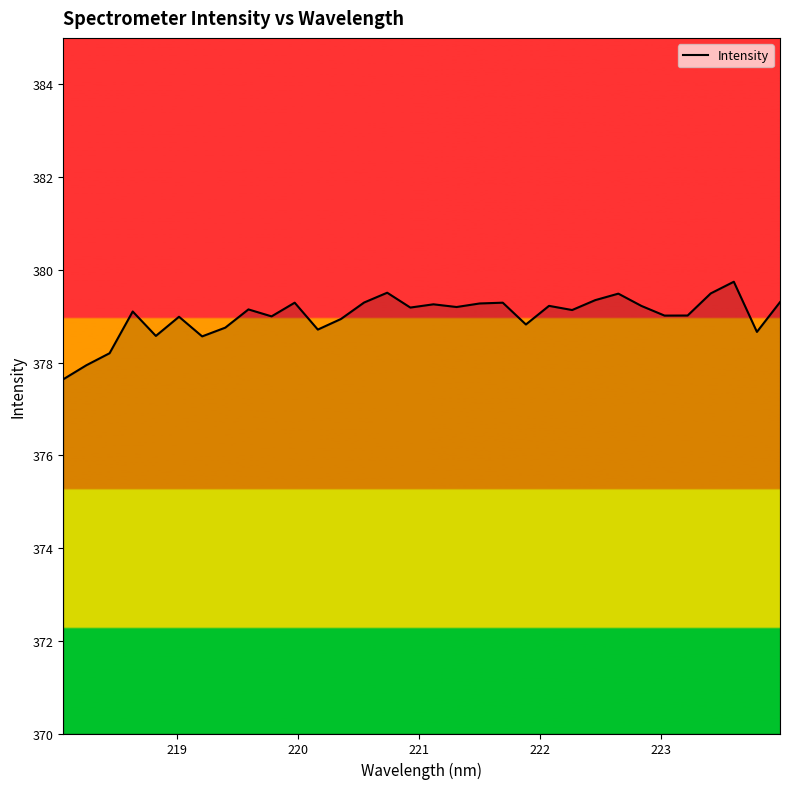

What is the difference between the maximum and minimum values?

2.1